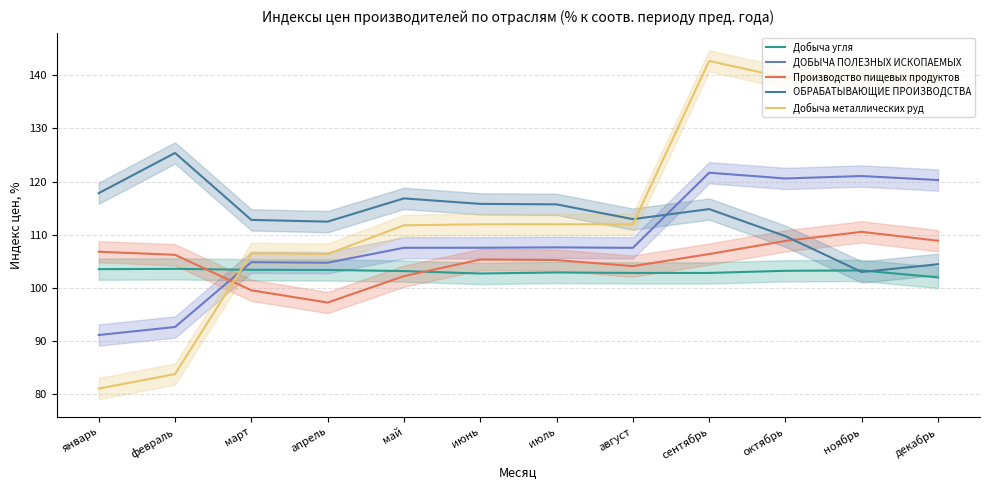

What is the highest value of the ДОБЫЧА ПОЛЕЗНЫХ ИСКОПАЕМЫХ series?

121.7